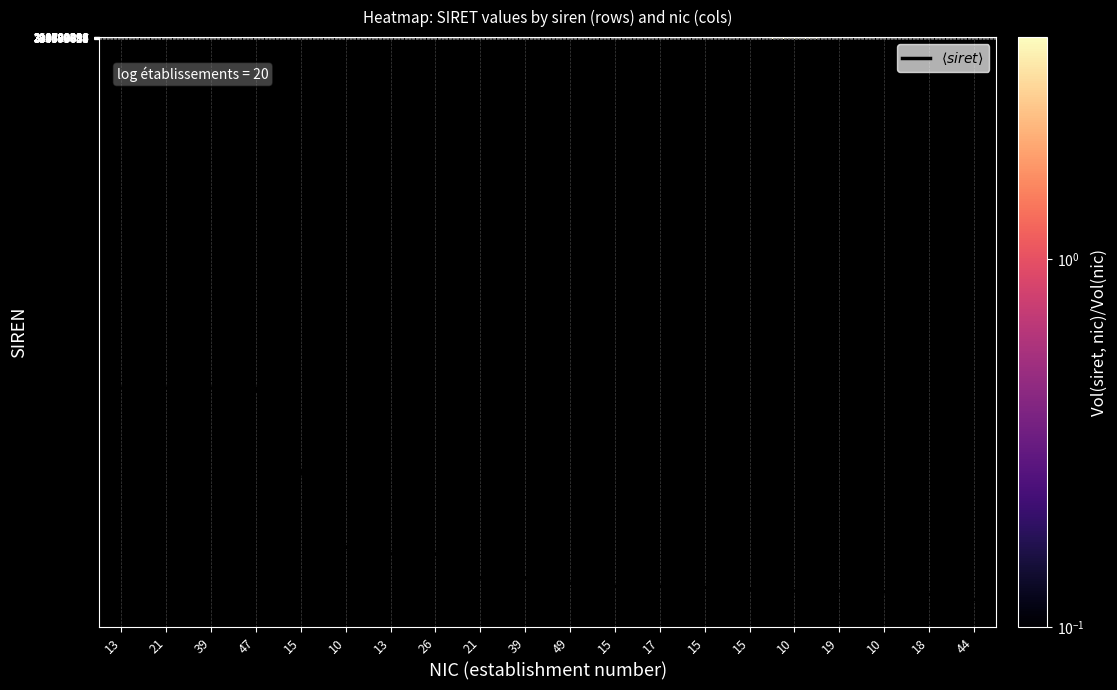

What is the maximum value shown in the chart?

6751.5